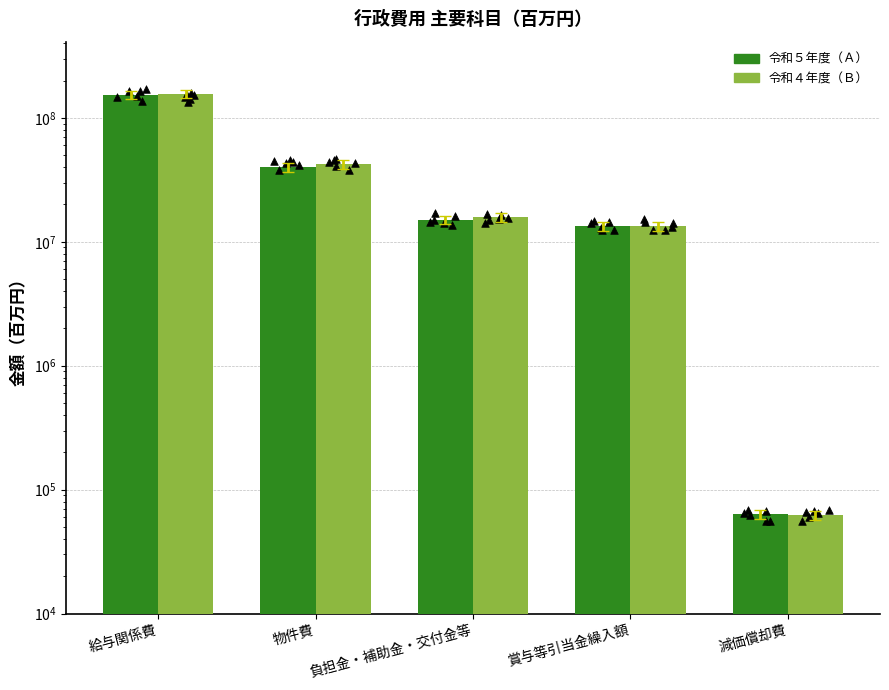

What are all the series names shown in the legend?

令和５年度（Ａ）, 令和４年度（Ｂ）